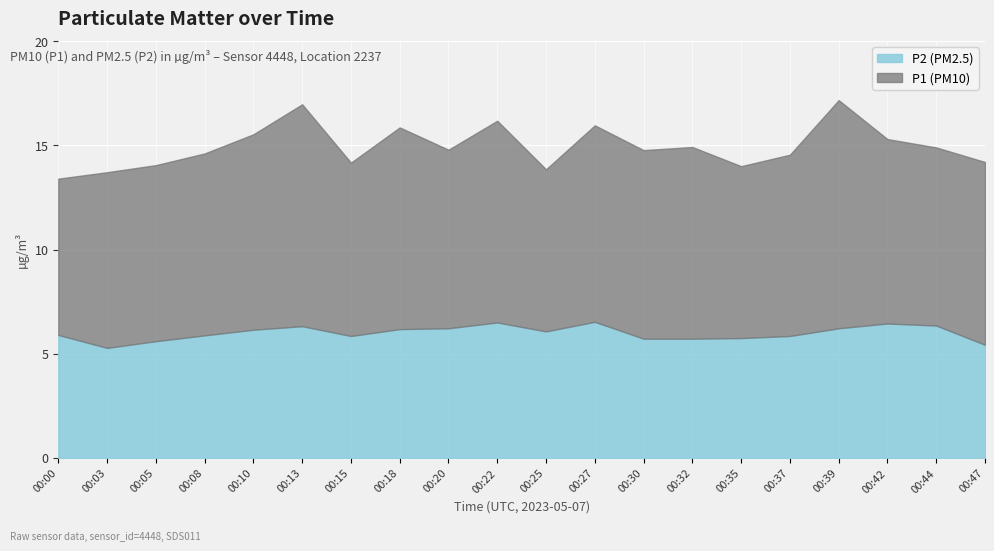

What is the value of the P2 point at the 9th from the left?

6.2